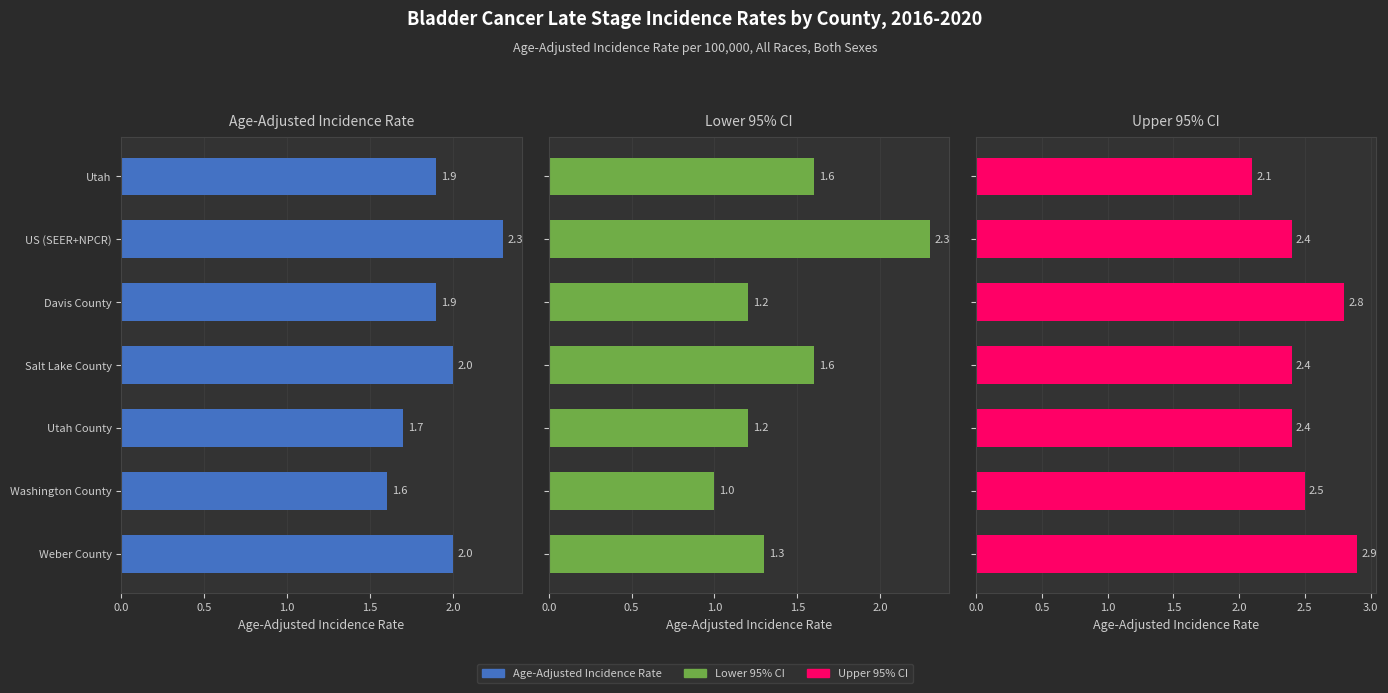

What is the label of the 5th bar from the right?

Davis County